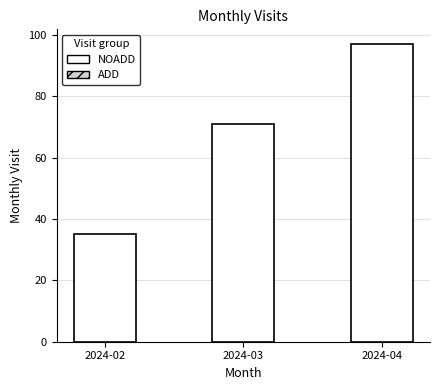

What is the minimum value shown in the chart?

35